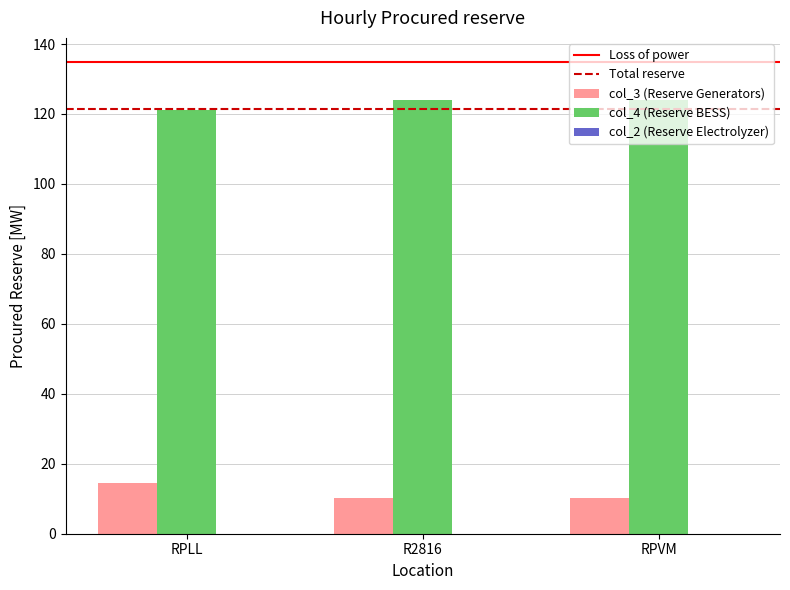

What is the highest value of the col_4 (Reserve BESS) series?

124.0